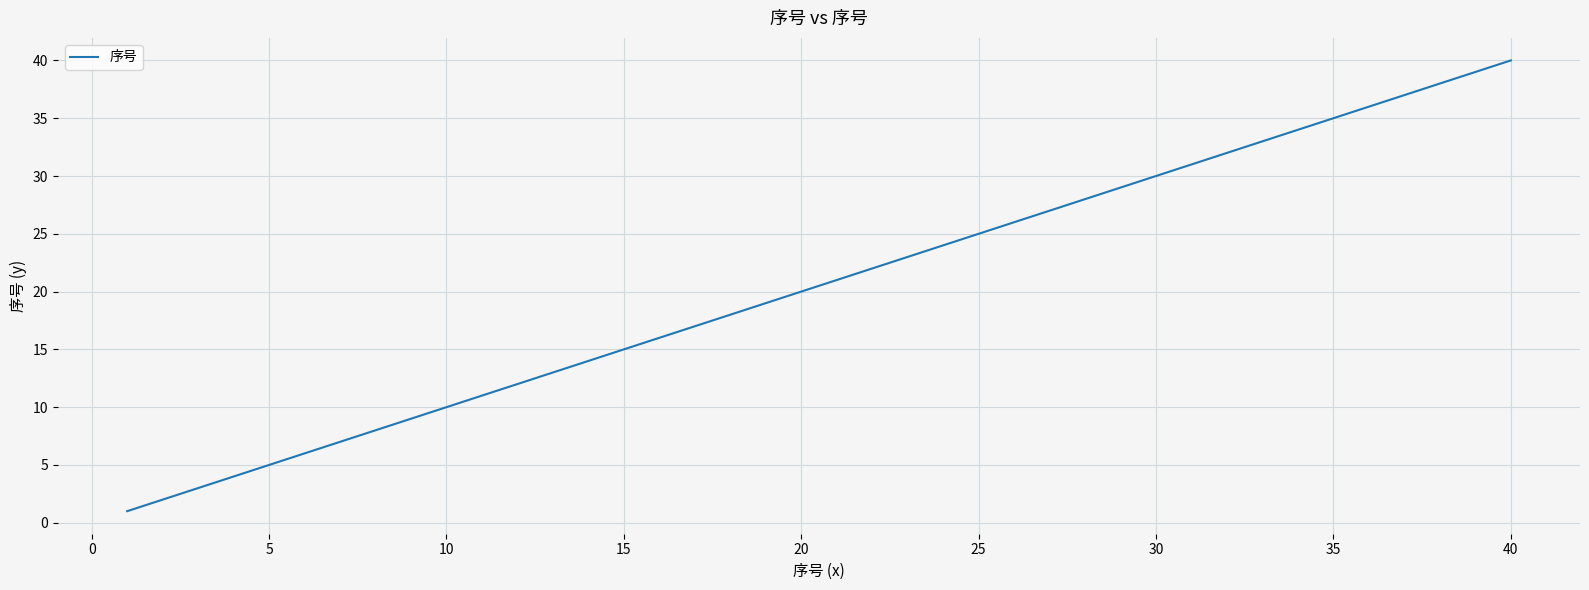

What is the difference between the maximum and minimum values?

39